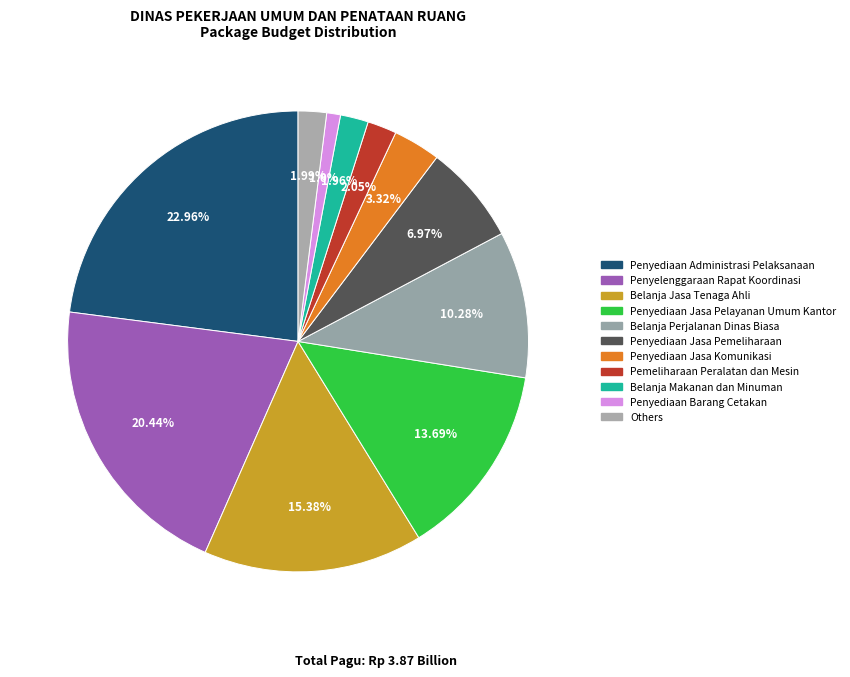

How many slices are in this pie chart?

11